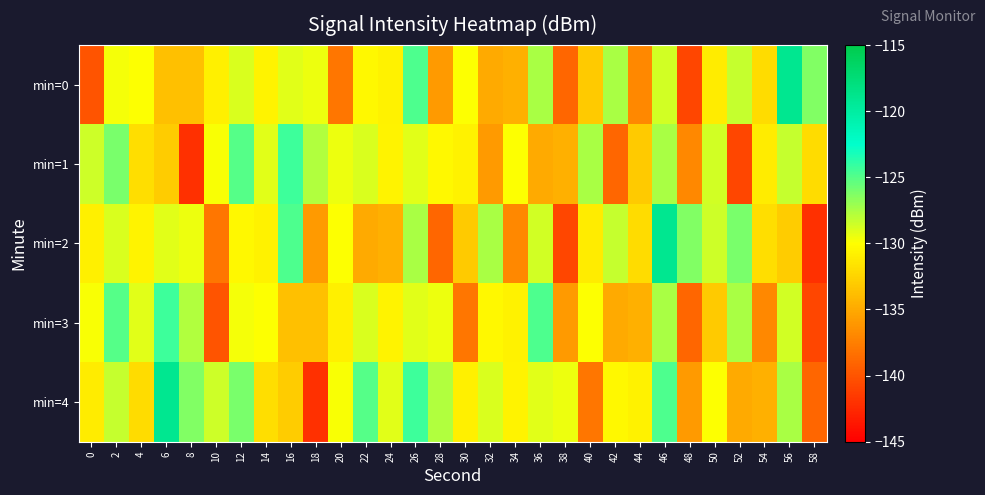

Which series changed the most between 10 and 24?

min=3